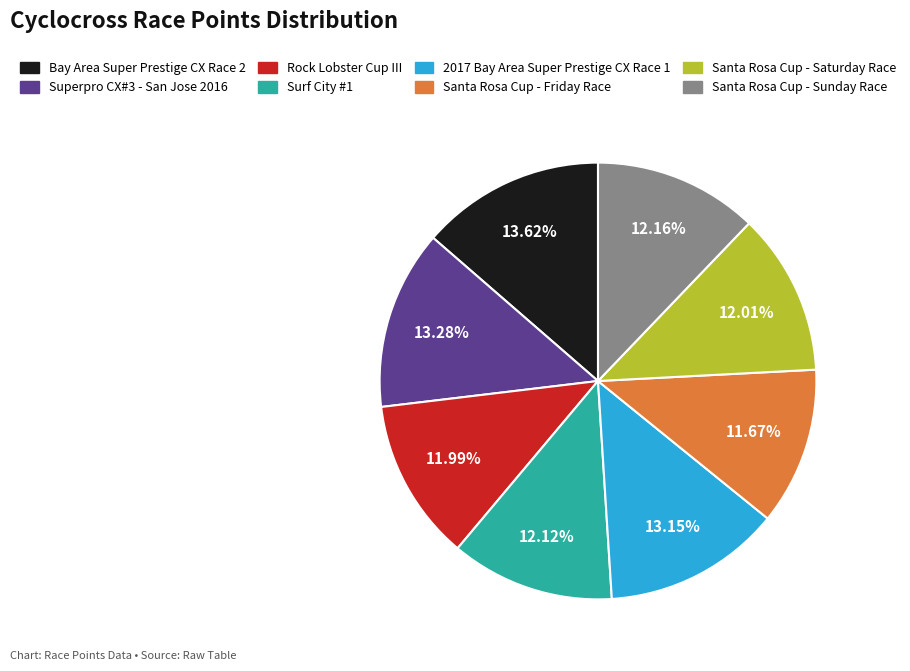

Is there any slice that represents more than half of the pie?

No